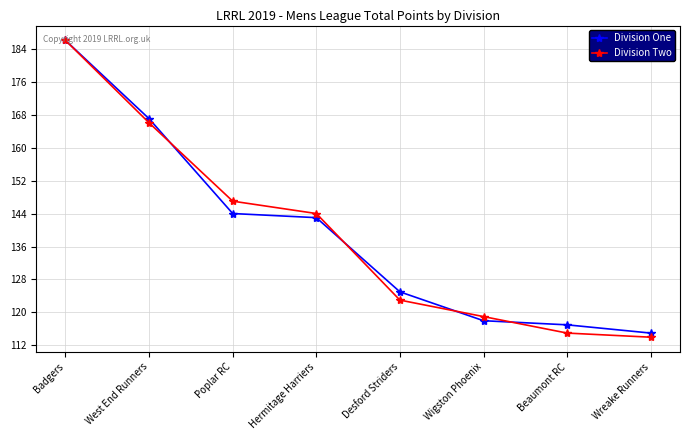

Where is Division Two nearest to the value 150?

Poplar RC